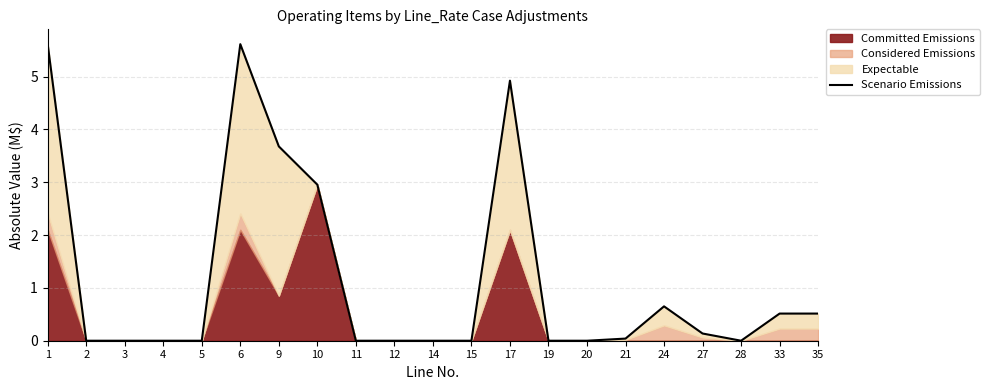

What is the difference between the maximum and minimum values?

5.6